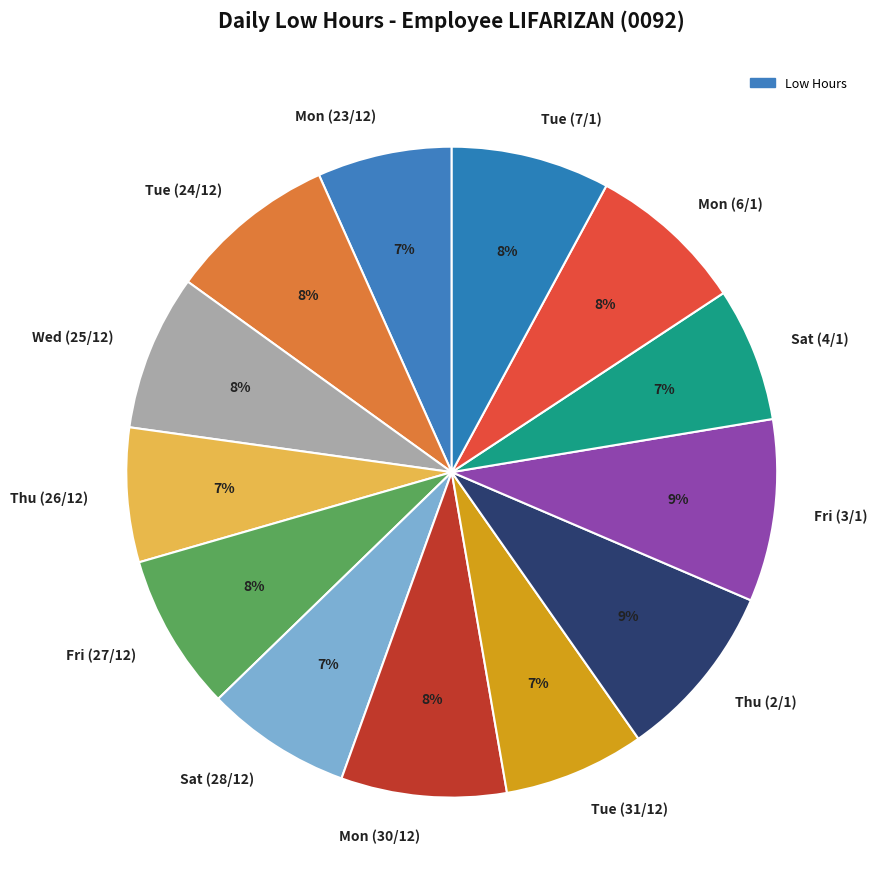

The Wed (25/12) slice represents 13% of the pie. True or false?

False